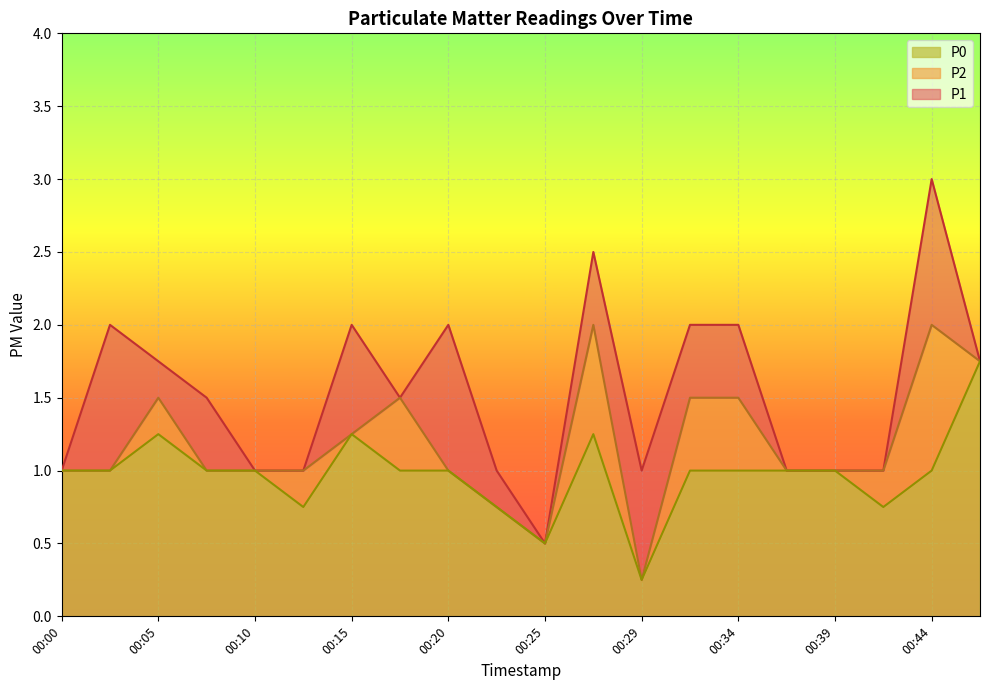

Reading left to right, extract all data points from this chart.

P1: 00:00=1.0	00:02=2.0	00:05=1.8	00:07=1.5	00:10=1.0	00:12=1.0	00:15=2.0	00:17=1.5	00:20=2.0	00:22=1.0	00:25=0.5	00:27=2.5	00:29=1.0	00:32=2.0	00:34=2.0	00:37=1.0	00:39=1.0	00:42=1.0	00:44=3.0	00:46=1.8
P2: 00:00=1.0	00:02=1.0	00:05=1.5	00:07=1.0	00:10=1.0	00:12=1.0	00:15=1.2	00:17=1.5	00:20=1.0	00:22=0.8	00:25=0.5	00:27=2.0	00:29=0.2	00:32=1.5	00:34=1.5	00:37=1.0	00:39=1.0	00:42=1.0	00:44=2.0	00:46=1.8
P0: 00:00=1.0	00:02=1.0	00:05=1.2	00:07=1.0	00:10=1.0	00:12=0.8	00:15=1.2	00:17=1.0	00:20=1.0	00:22=0.8	00:25=0.5	00:27=1.2	00:29=0.2	00:32=1.0	00:34=1.0	00:37=1.0	00:39=1.0	00:42=0.8	00:44=1.0	00:46=1.8